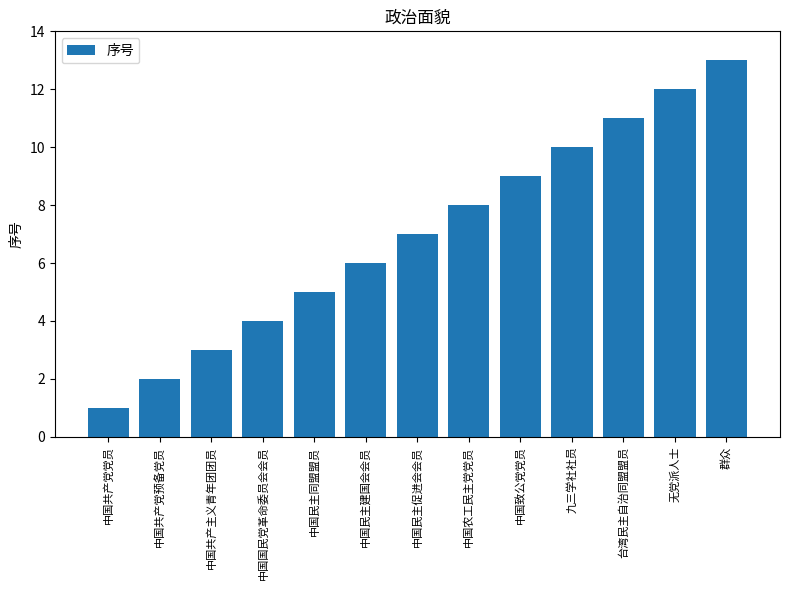

What is the change in value from 中国民主同盟盟员 to 中国农工民主党党员?

+3